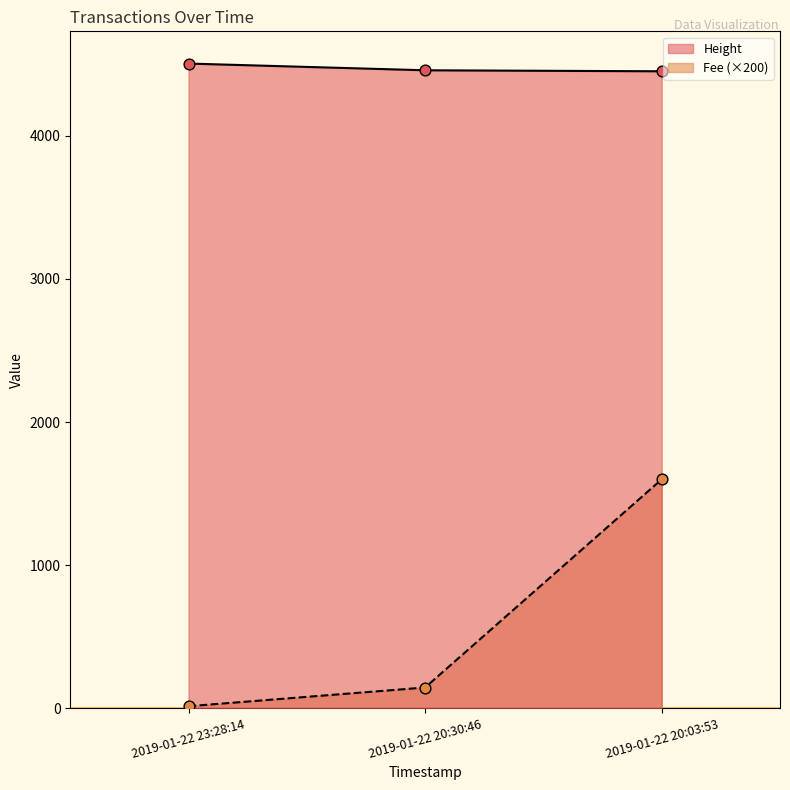

At which category is the sum across all series the highest?

2019-01-22 20:03:53